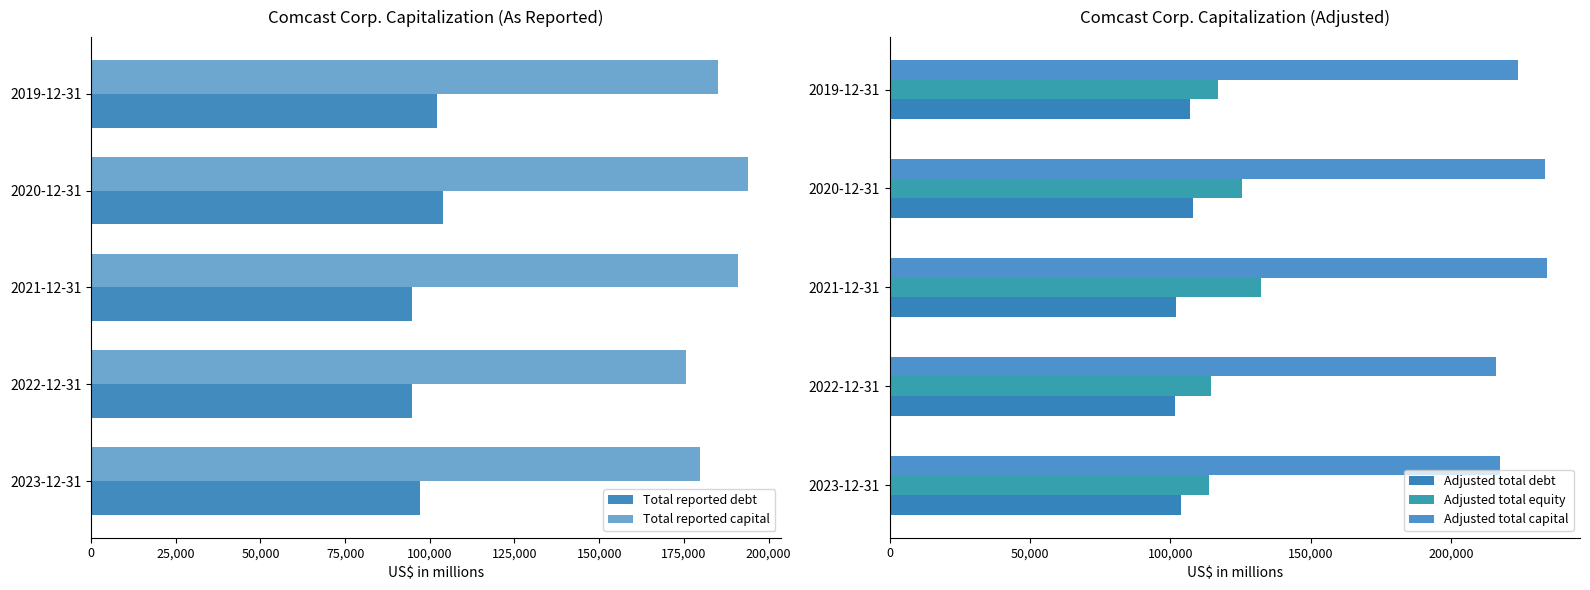

Which series has the largest total across all categories?

Adjusted total capital